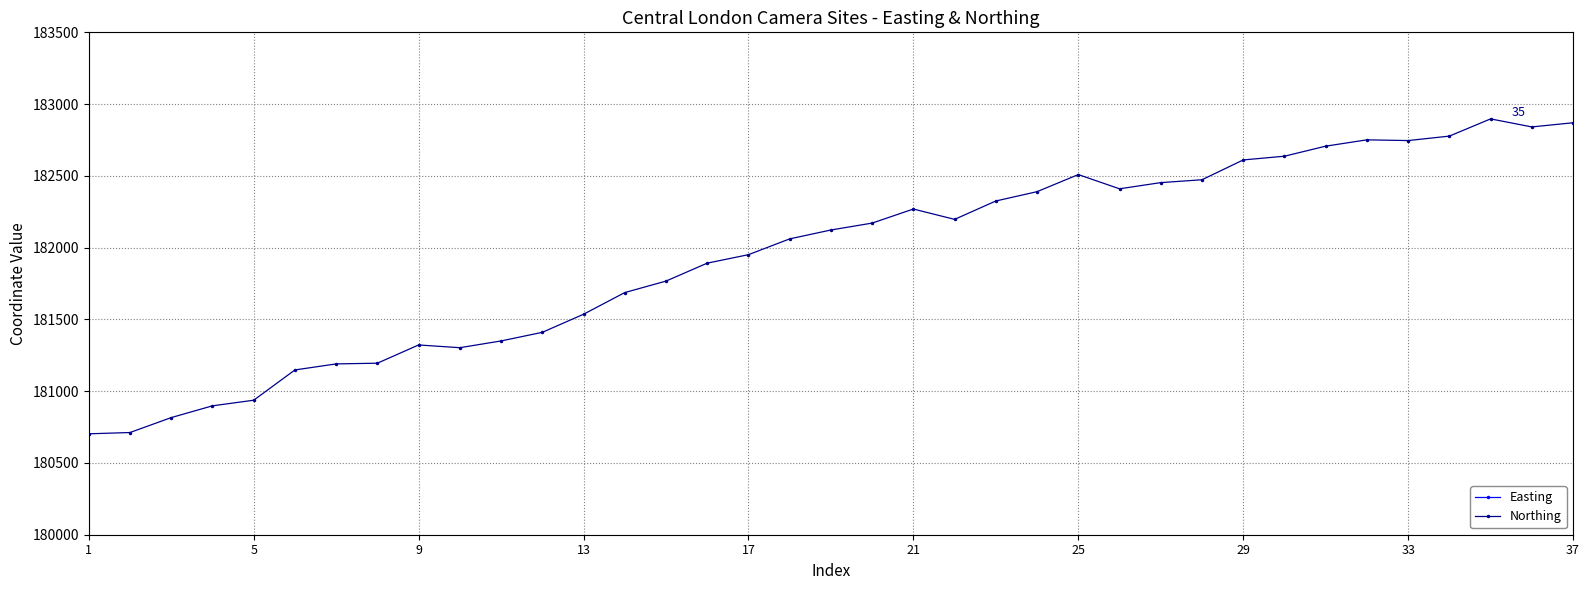

What is the value of the Northing point at the 7th from the left?

181190